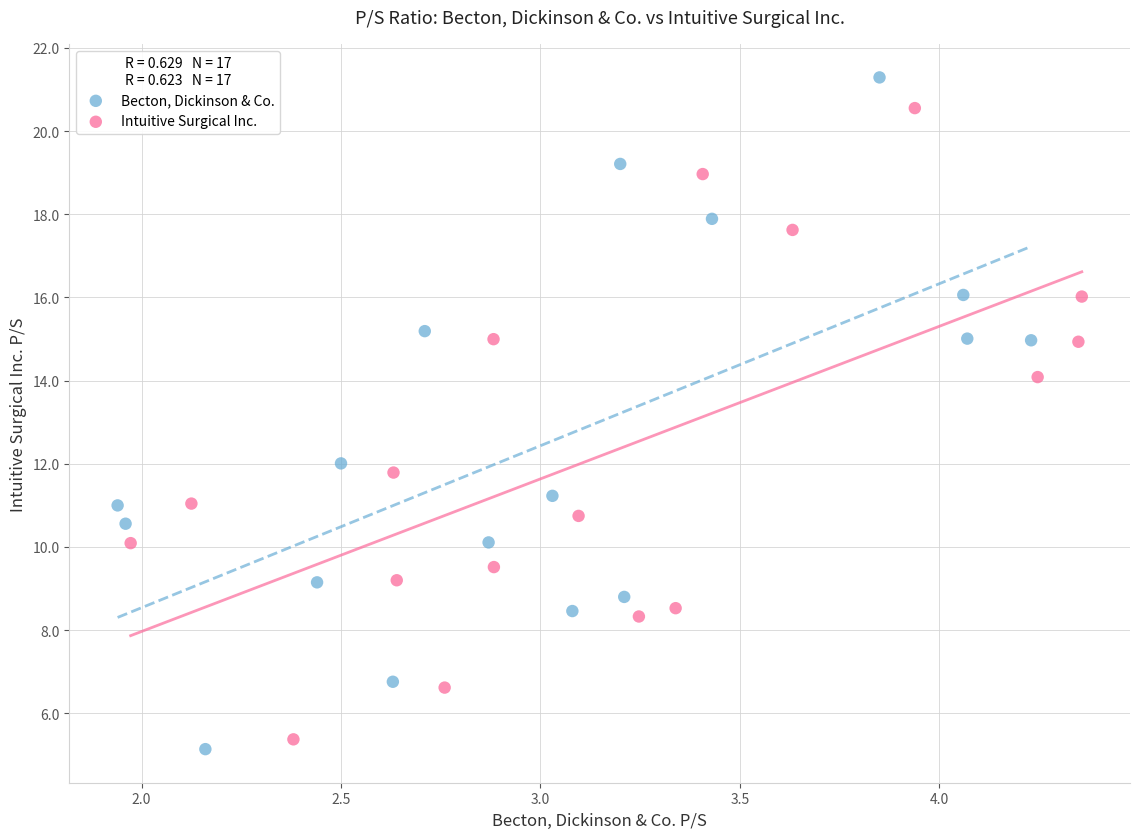

Which series contains the lowest Y value?

Becton, Dickinson & Co.